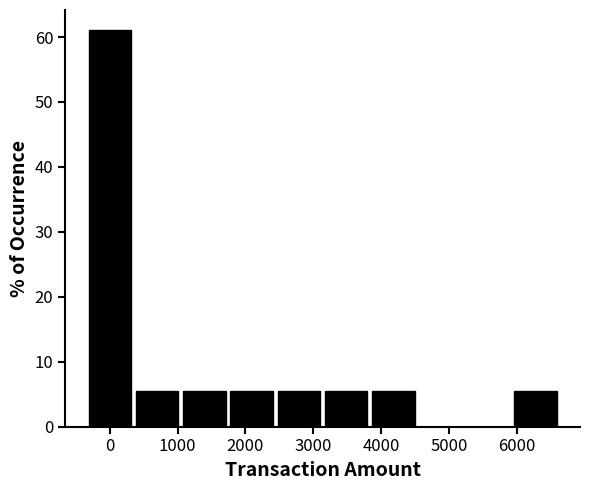

Reading left to right, transcribe this chart: for each bar, give the range it covers on the x-axis and its height. Neither the bar edges nor the heights are printed on the chart, so give them approximately, as read against the axes.

-300 to 400: 61
400 to 1100: 6
1100 to 1800: 6
1800 to 2500: 6
2500 to 3200: 6
3200 to 3900: 6
3900 to 4600: 6
4600 to 5300: 0
5300 to 6000: 0
6000 to 6700: 6